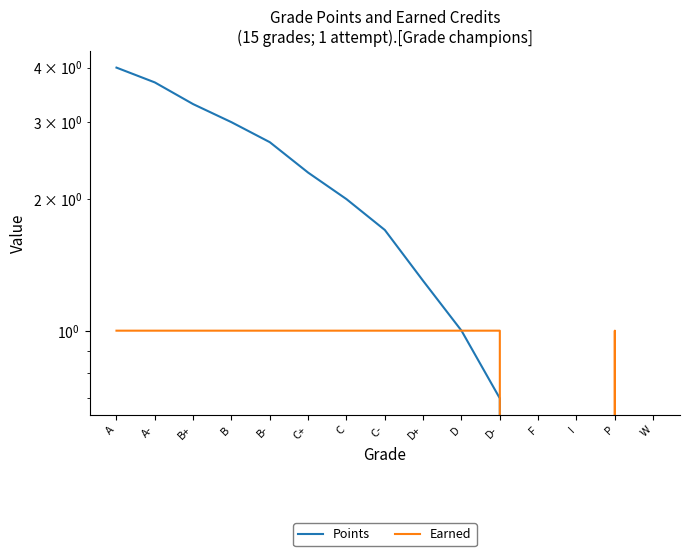

True or false: Earned and Points cross at least once.

False